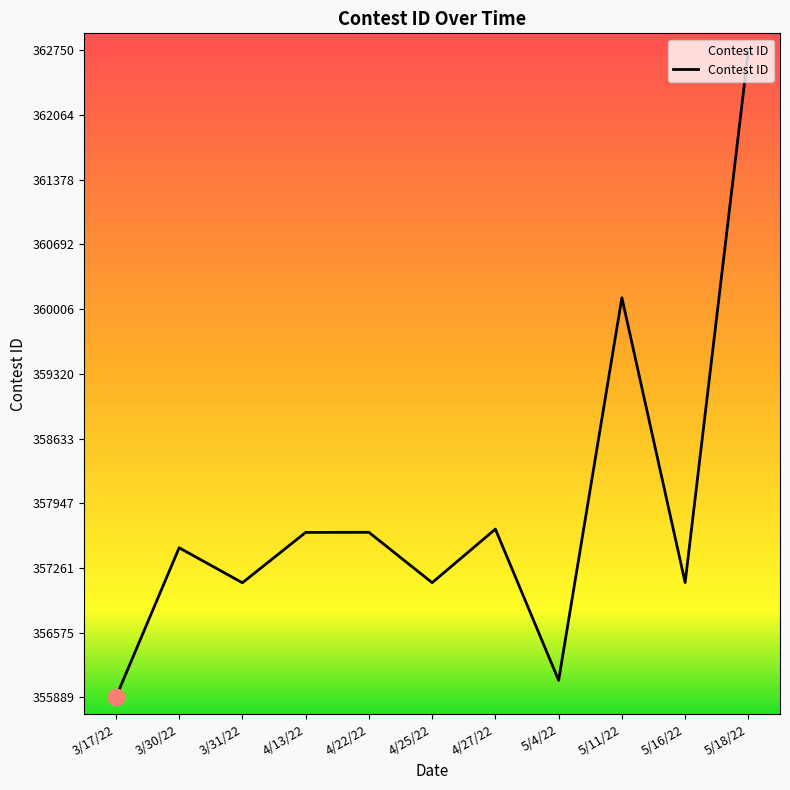

What is the greatest value displayed?

362750